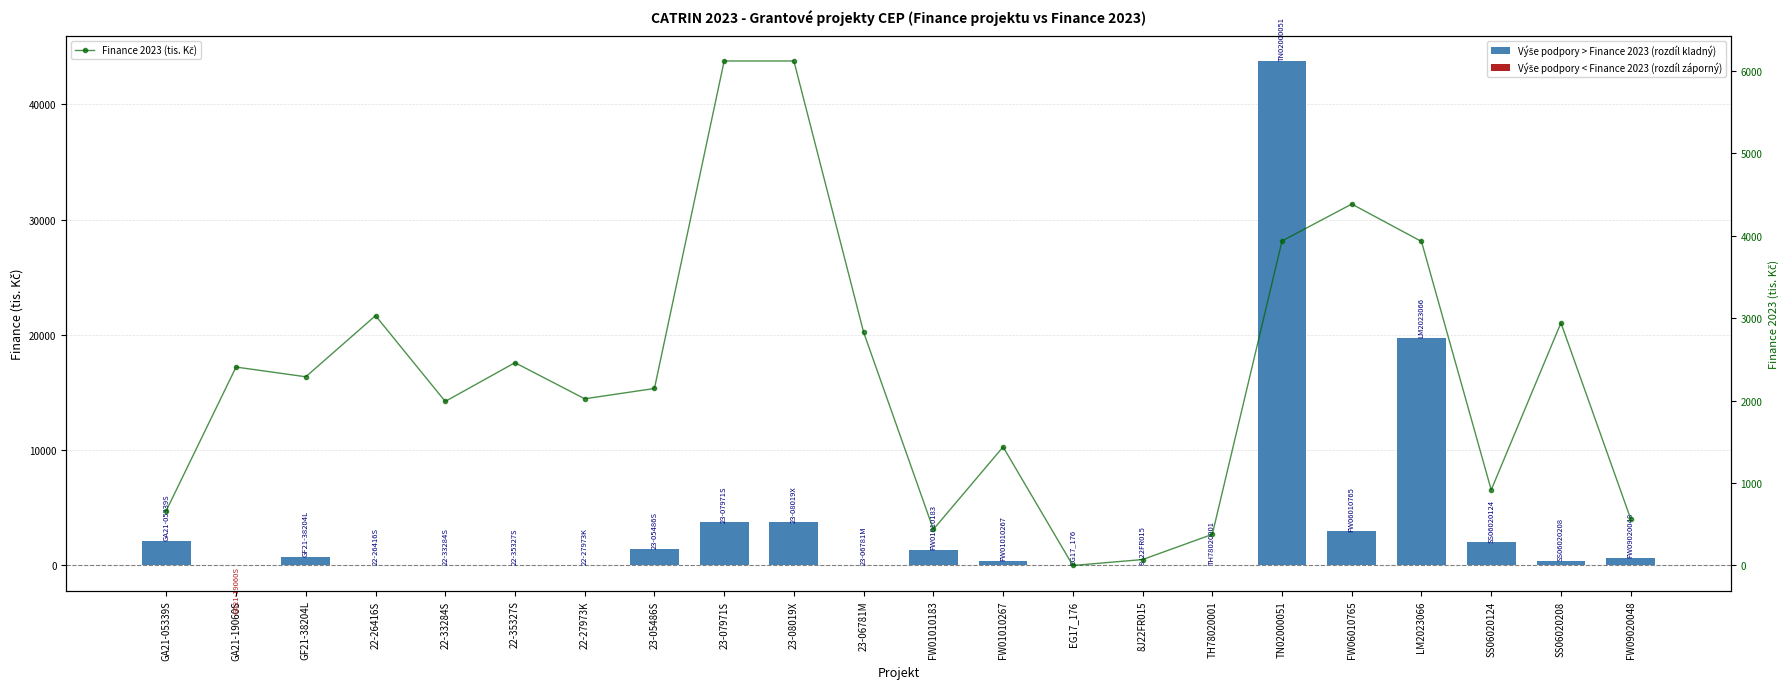

What position from the right is GF21-38204L?

20